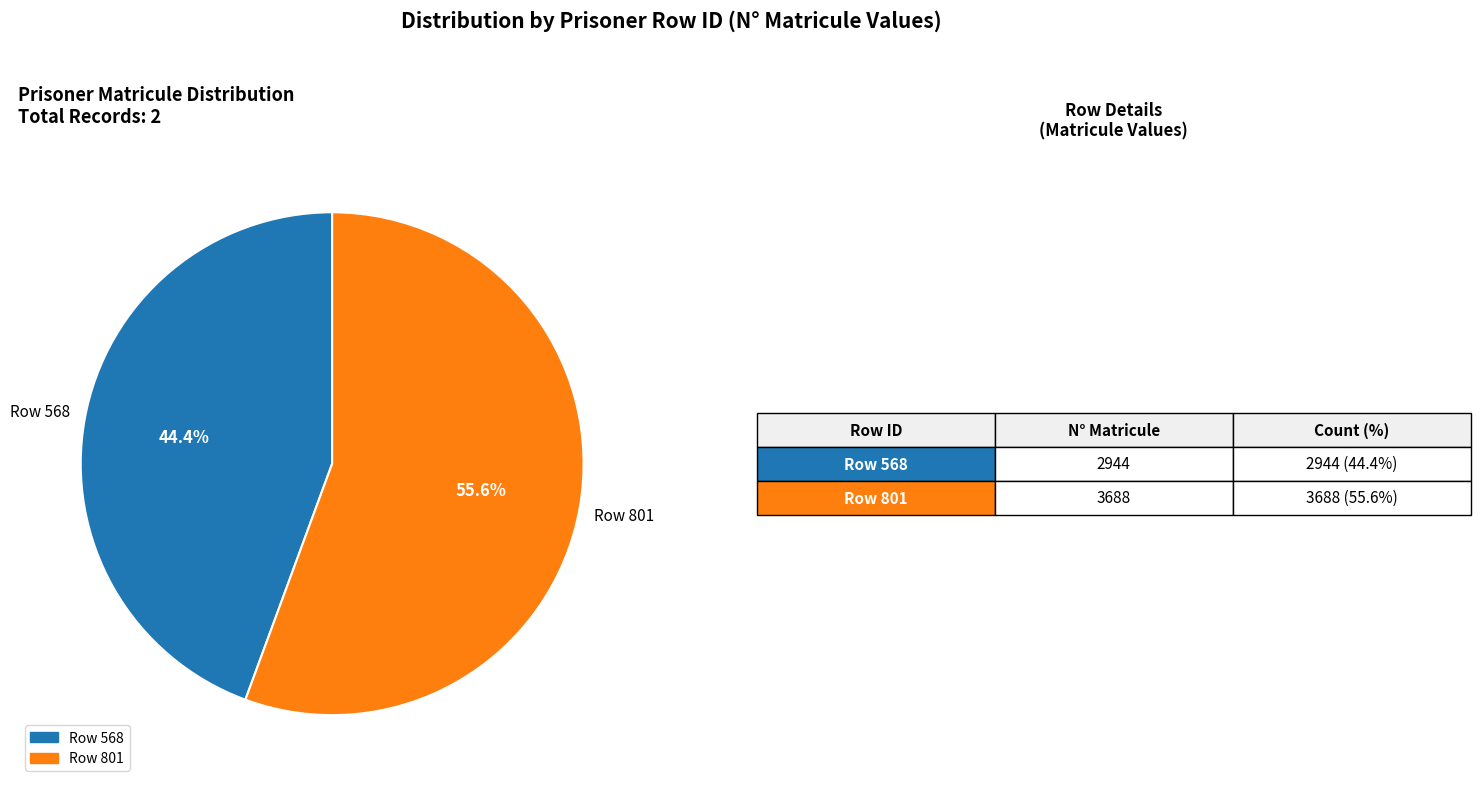

Is there any slice that represents more than half of the pie?

Yes